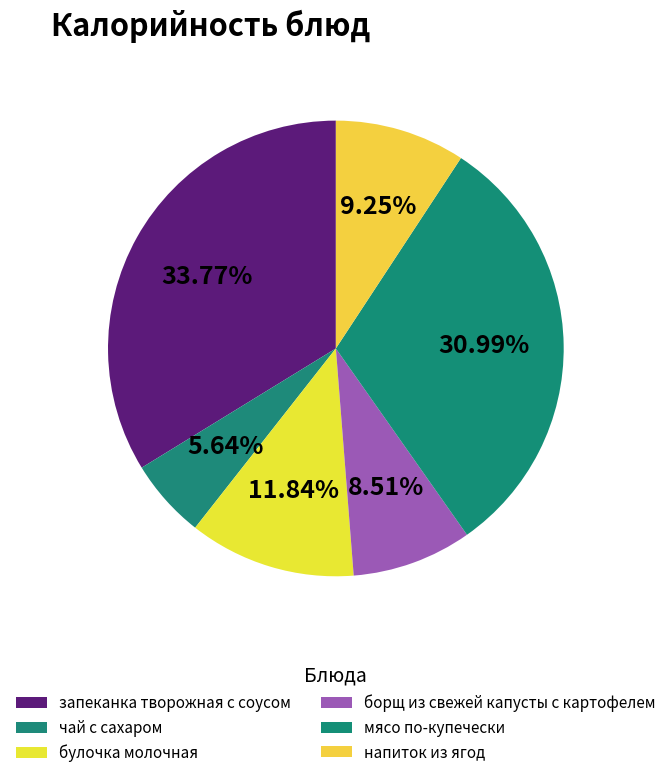

How much of the chart is everything except напиток из ягод?

90.7%